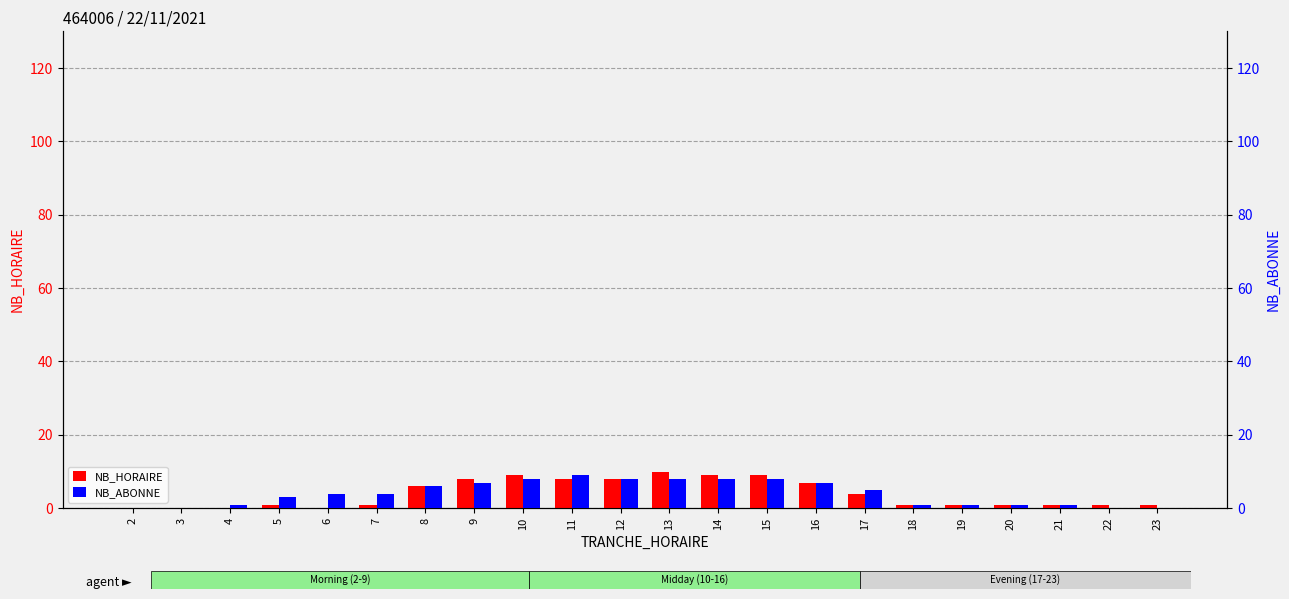

Where is NB_ABONNE nearest to the value 4?

6